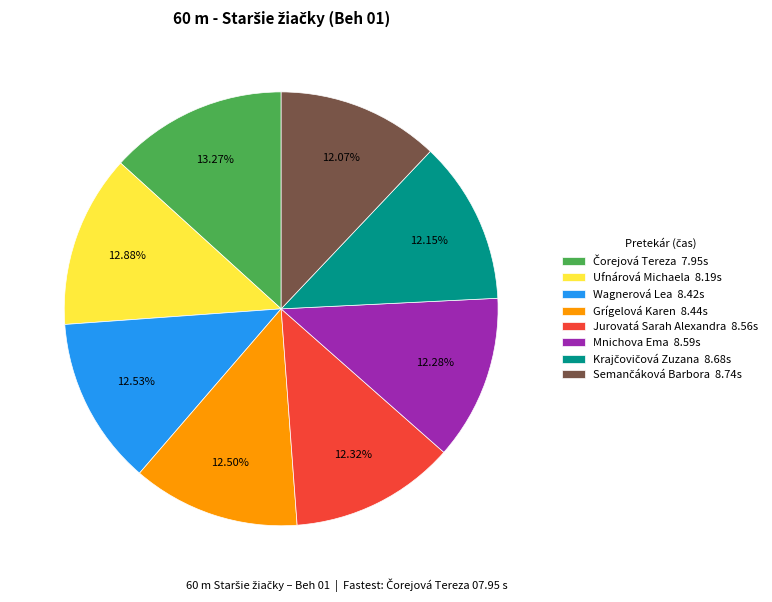

Is there any slice that represents more than half of the pie?

No